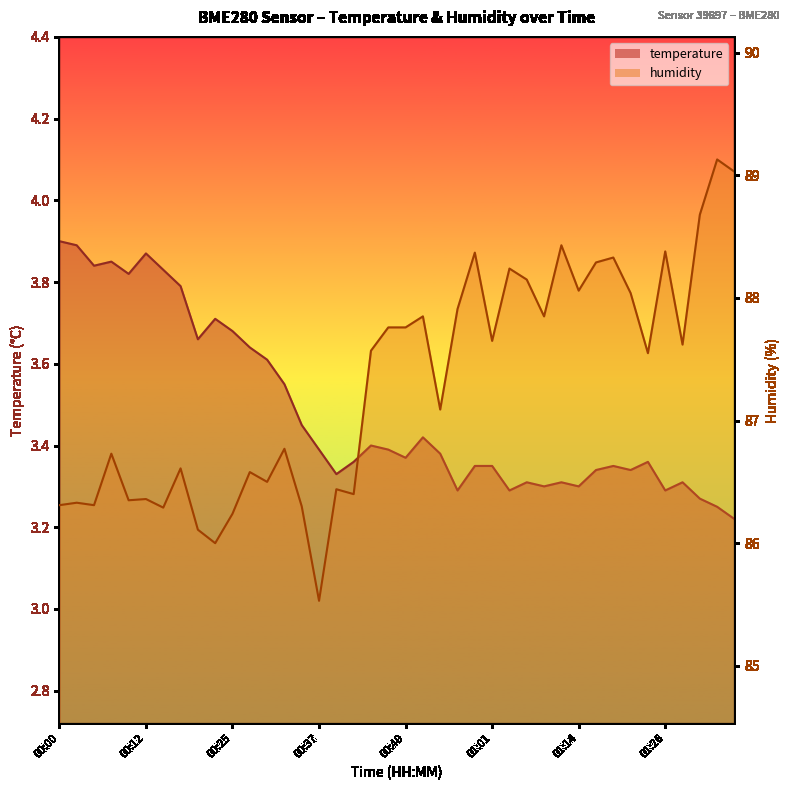

Where is the first local minimum for humidity?

00:05